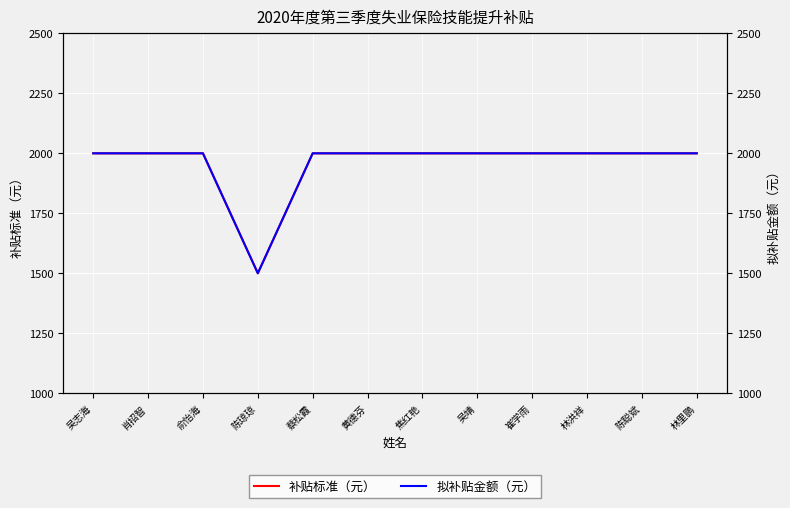

At which label does 拟补贴金额（元） reach its minimum?

陈琼琼